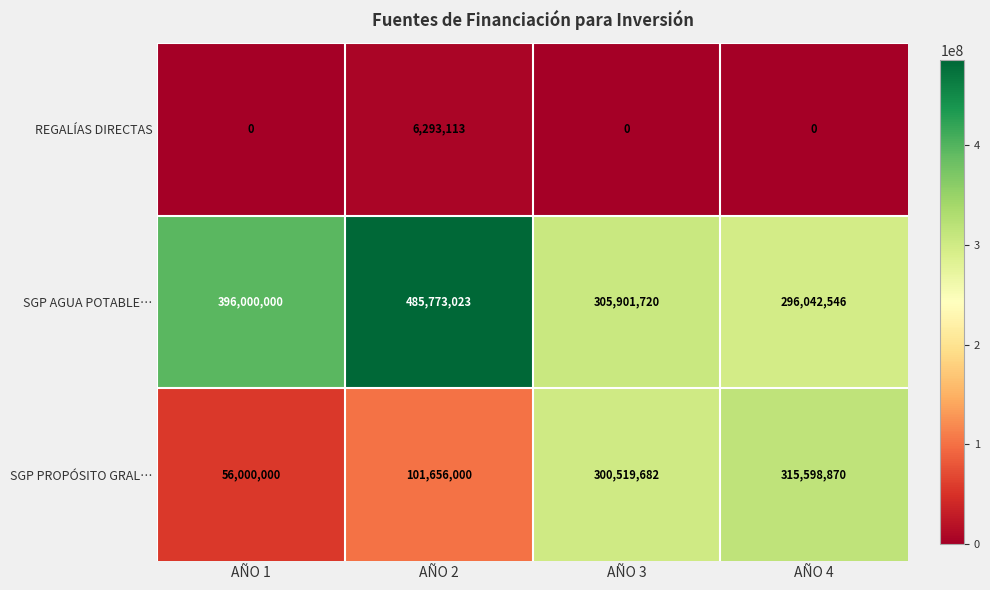

How many values in the SGP PROPÓSITO GRAL… series are below 300519682?

2